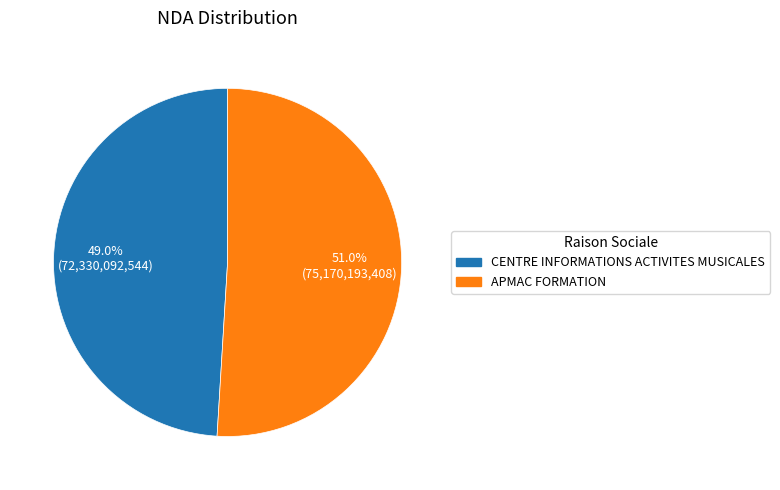

Is there any slice that represents more than half of the pie?

Yes